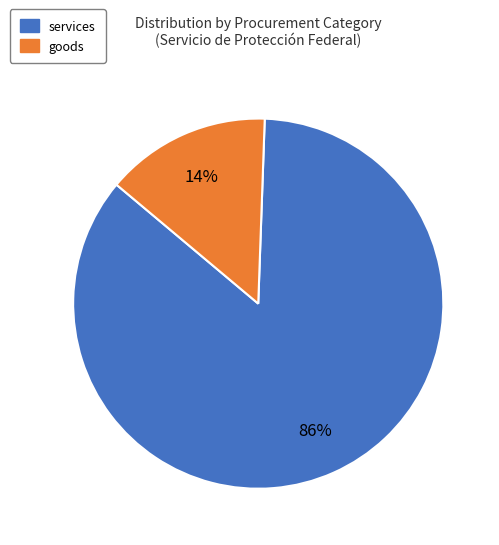

Does any single category account for the majority?

Yes